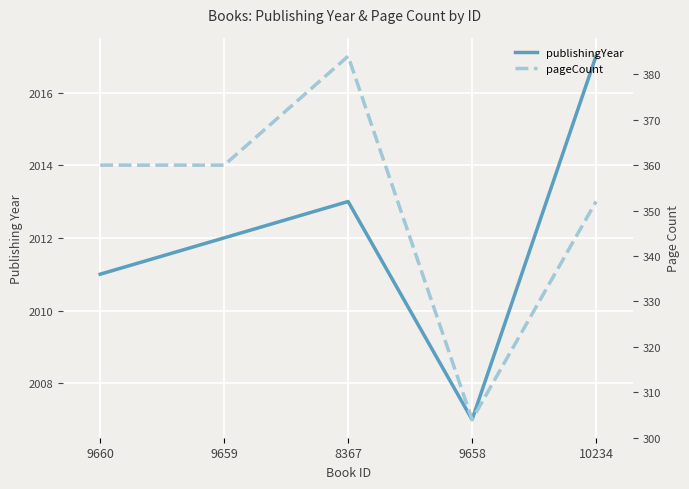

Which category has the lowest value in the publishingYear series?

9658